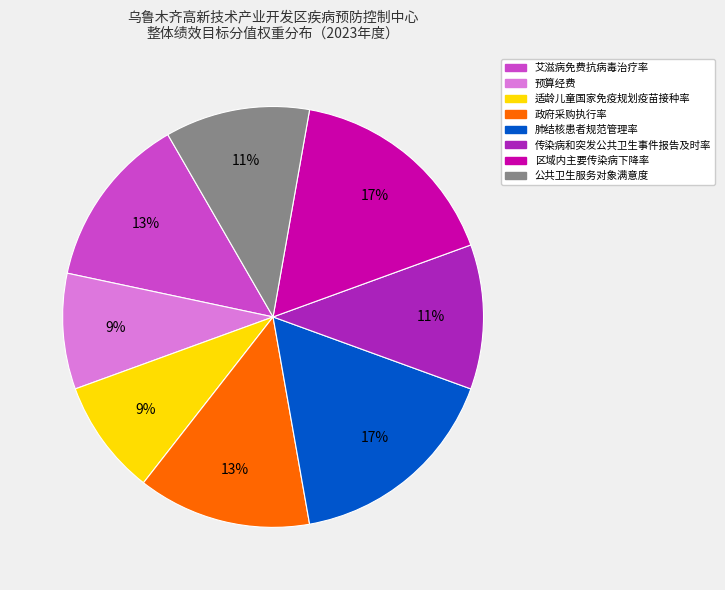

Does 肺结核患者规范管理率 represent more than half of the total?

No